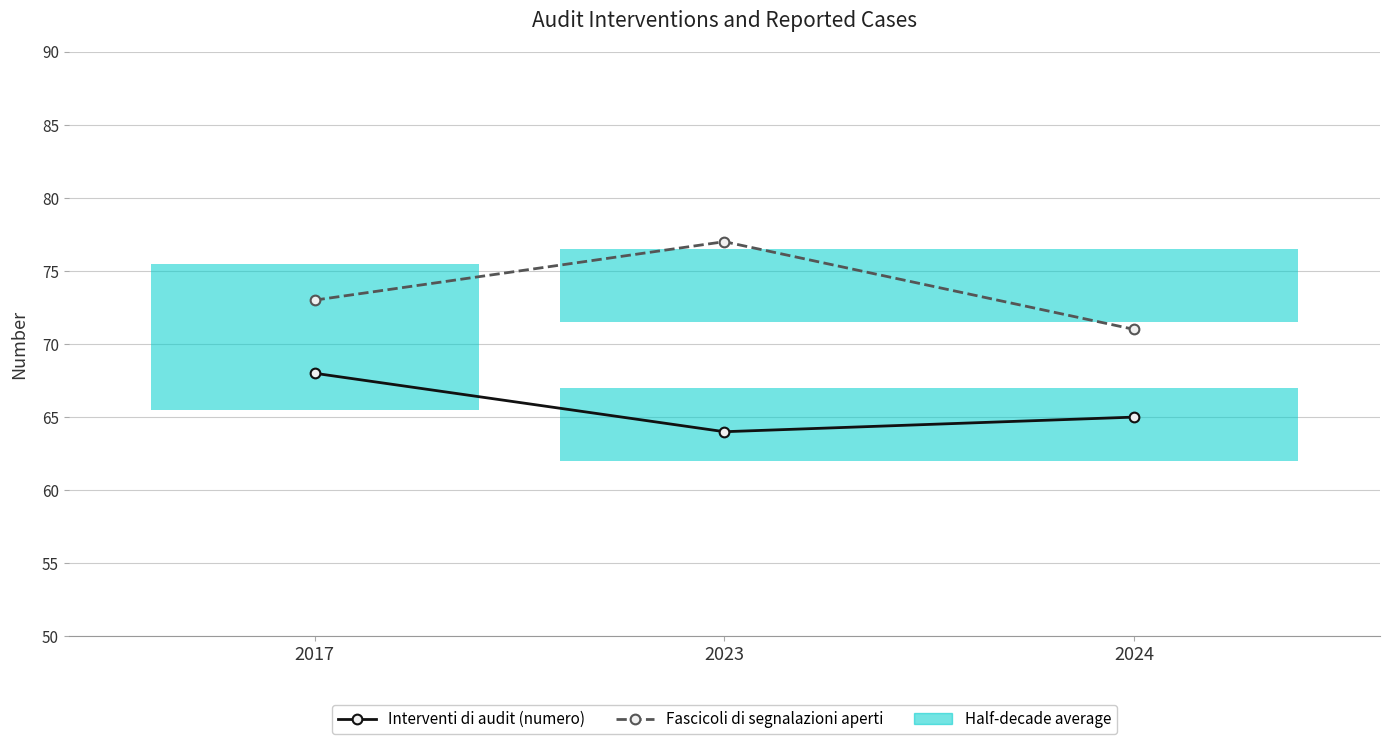

How many categories are shown in the chart?

3